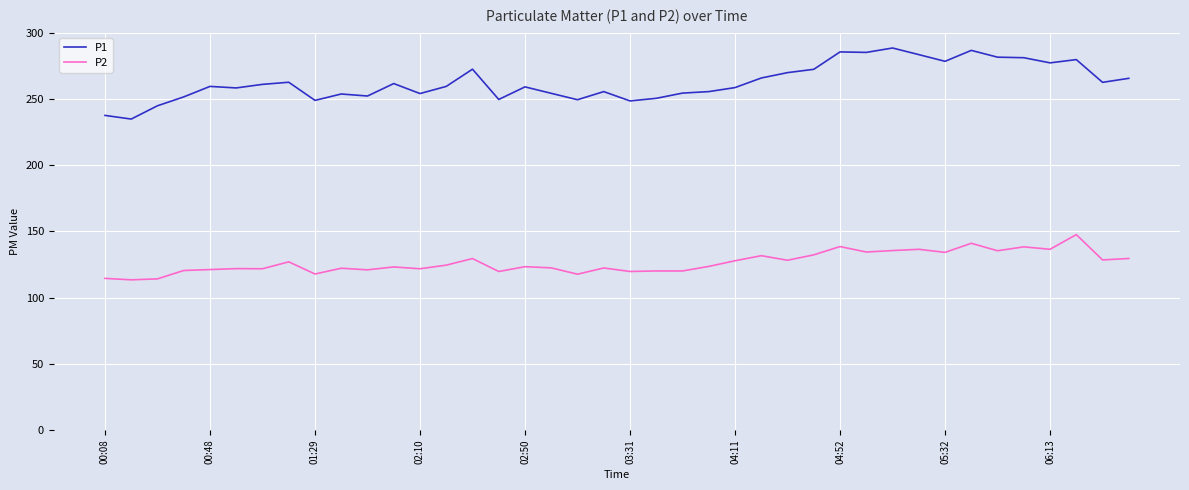

What are all the series names shown in the legend?

P1, P2